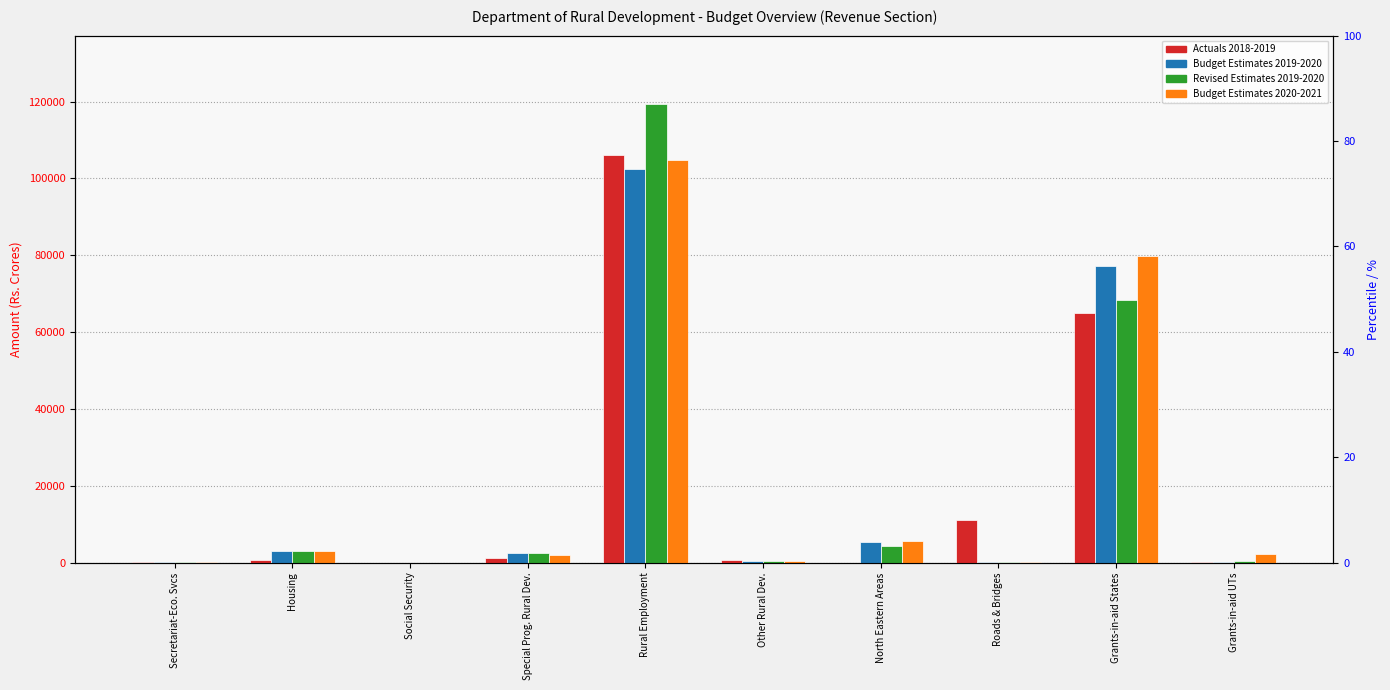

Rank the series by their maximum value, from lowest to highest.

Budget Estimates 2019-2020, Budget Estimates 2020-2021, Actuals 2018-2019, Revised Estimates 2019-2020